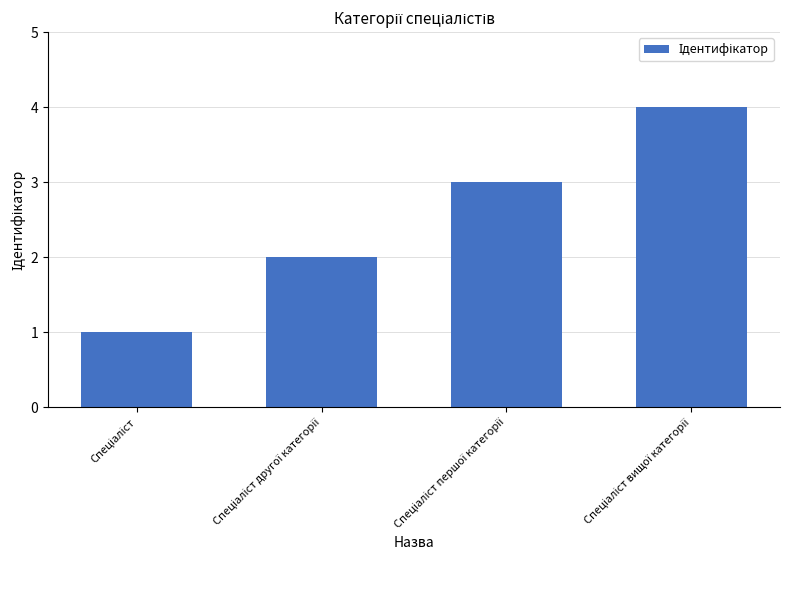

What is the greatest value displayed?

4